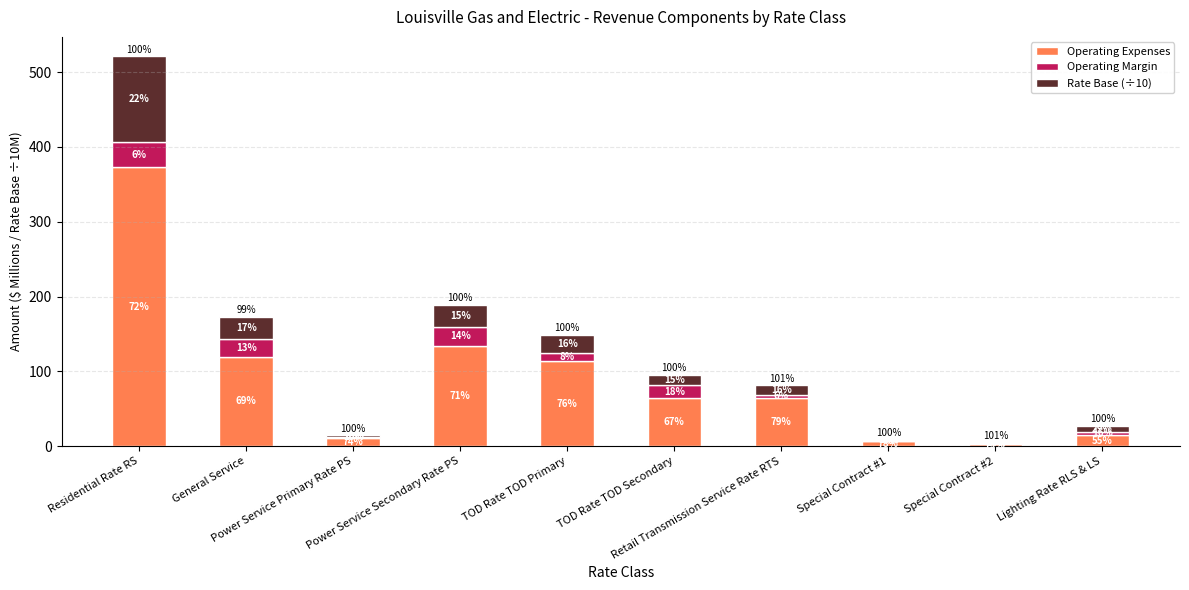

What are all the series names shown in the legend?

Operating Expenses, Operating Margin, Rate Base (÷10)